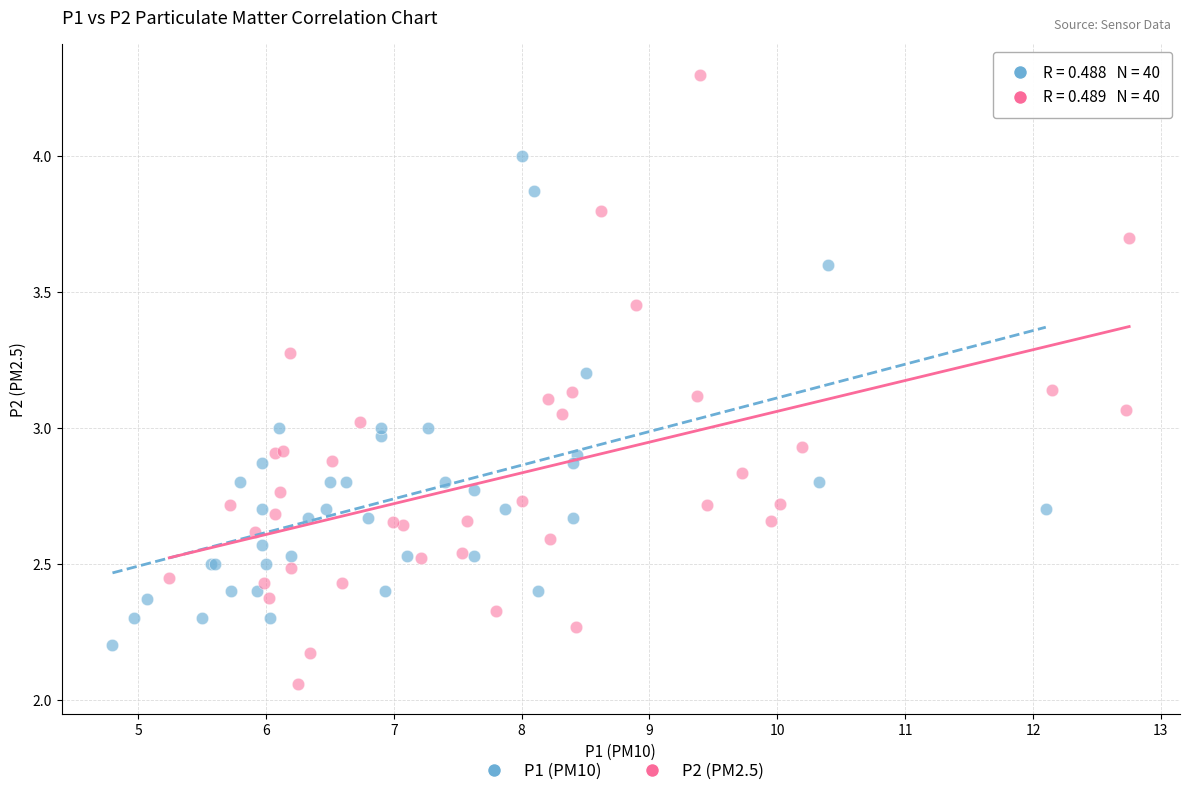

Which series reaches the minimum Y coordinate?

P2 (PM2.5)